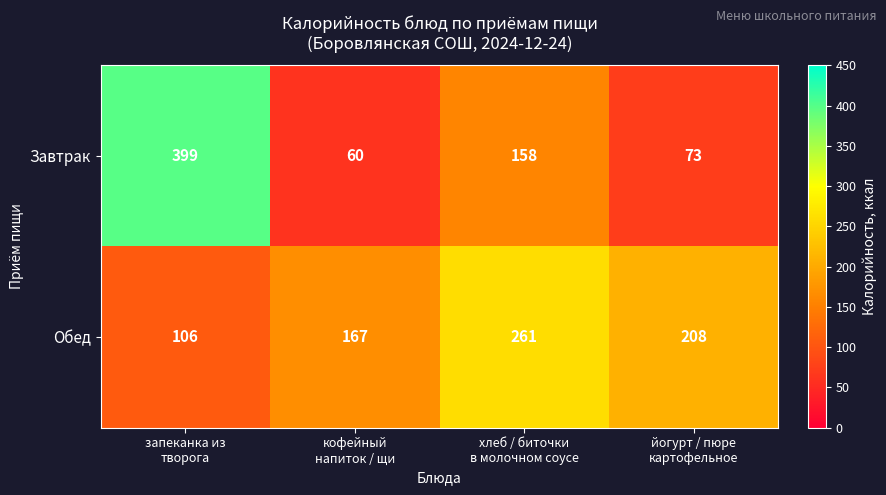

What is the difference between the maximum and minimum values in the Обед series?

155